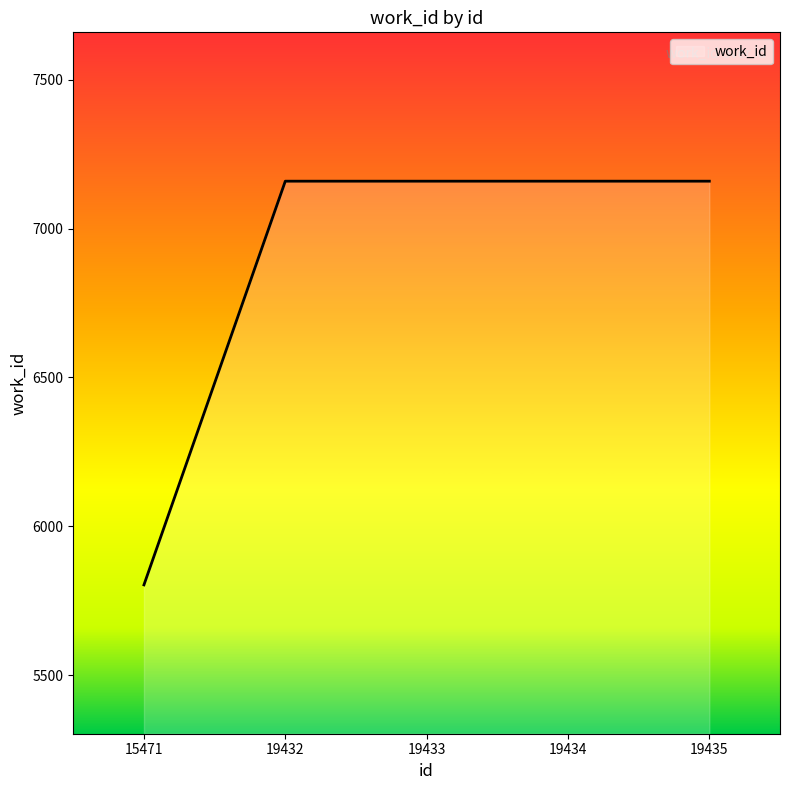

True or false: the data shows 3301 at 19433.

False